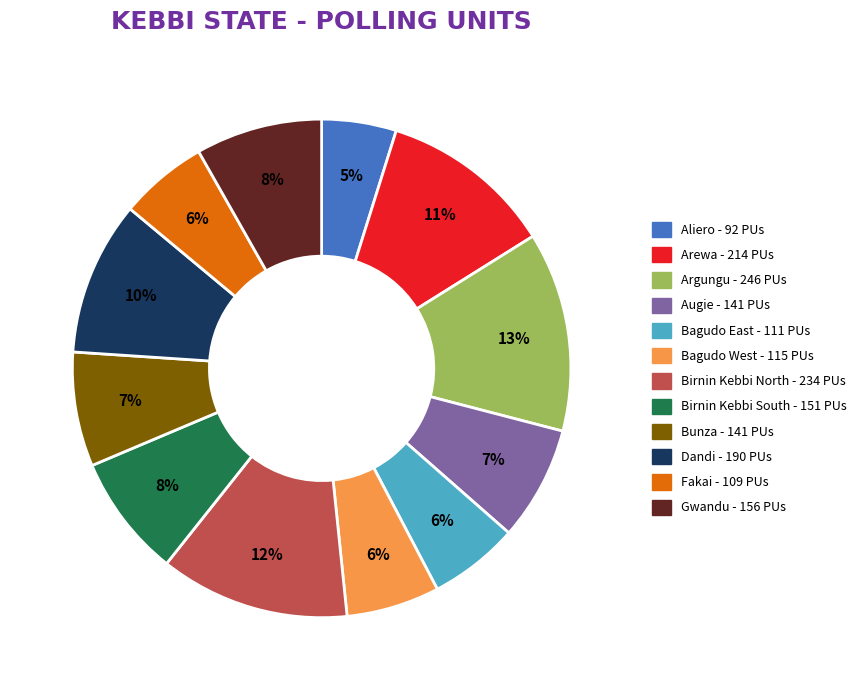

How many slices are in this pie chart?

12